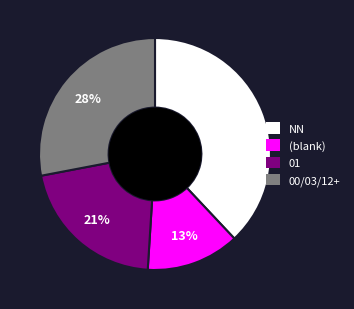

How many segments does this pie chart have?

4